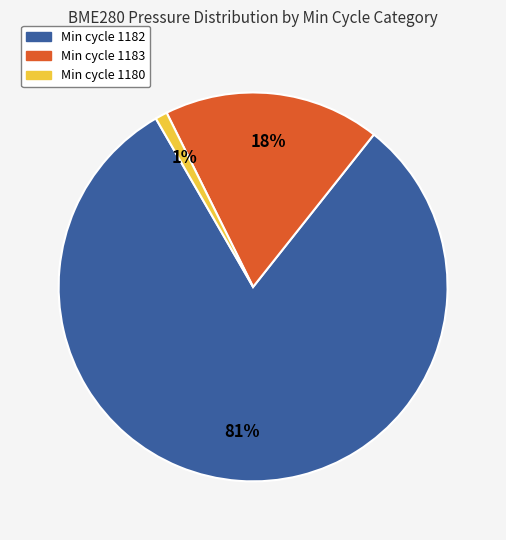

To the nearest percent, what is the average slice percentage?

33%